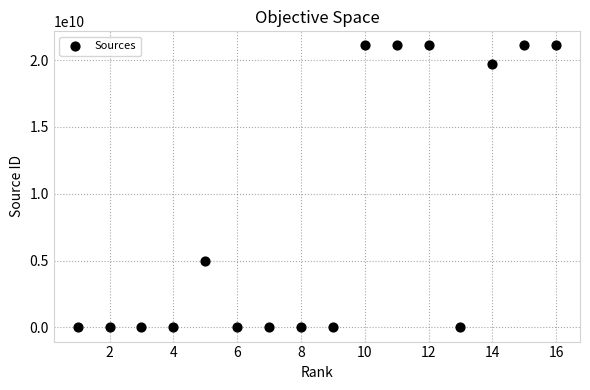

What is the range of Y values (max minus min)?

21100570566